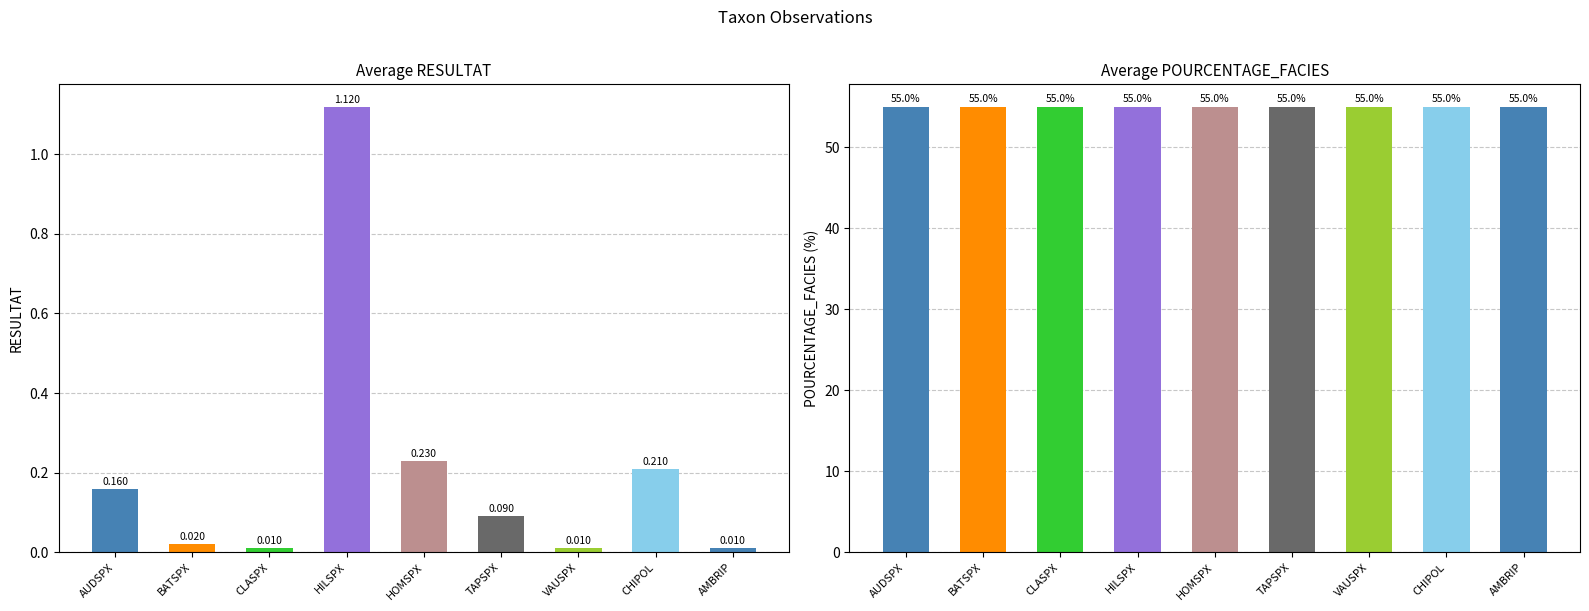

Which series has the largest total across all categories?

POURCENTAGE_FACIES